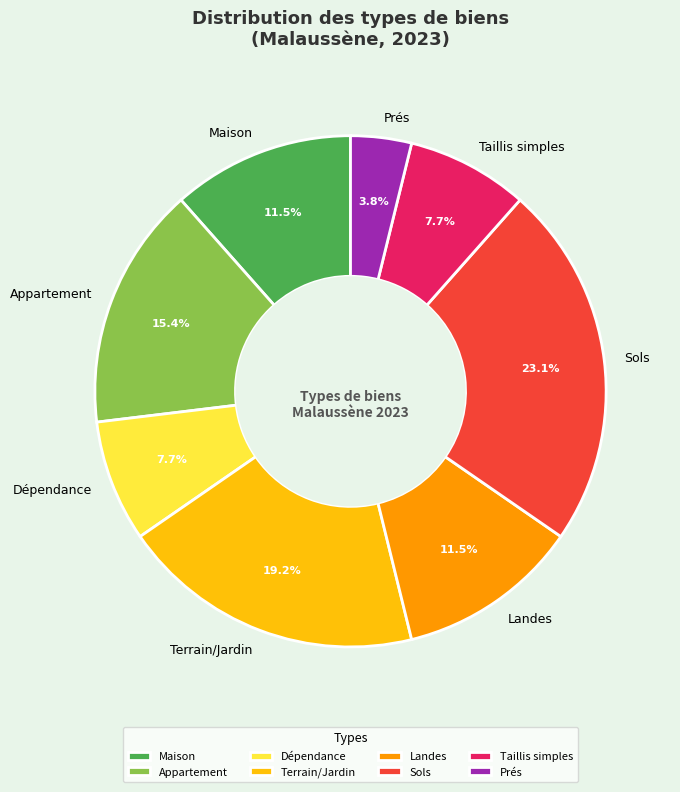

What is the ratio of the value at Terrain/Jardin to the value at Maison?

1.7